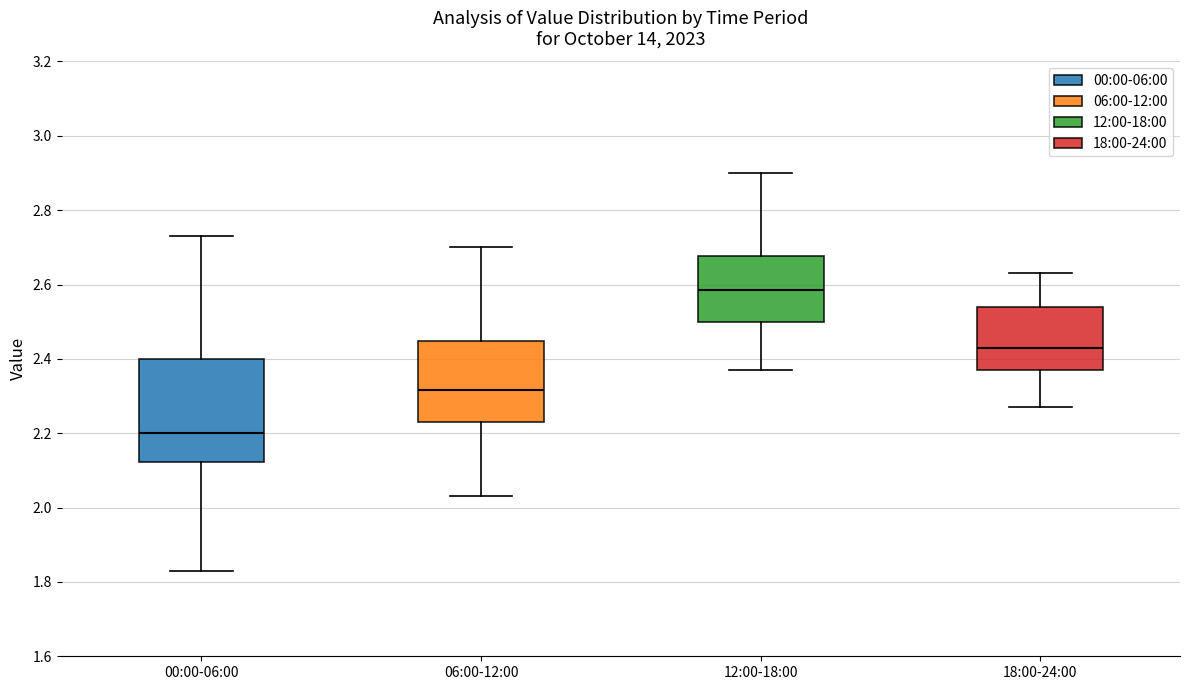

Comparing the boxes themselves (not the whiskers), which one is the tallest?

00:00-06:00